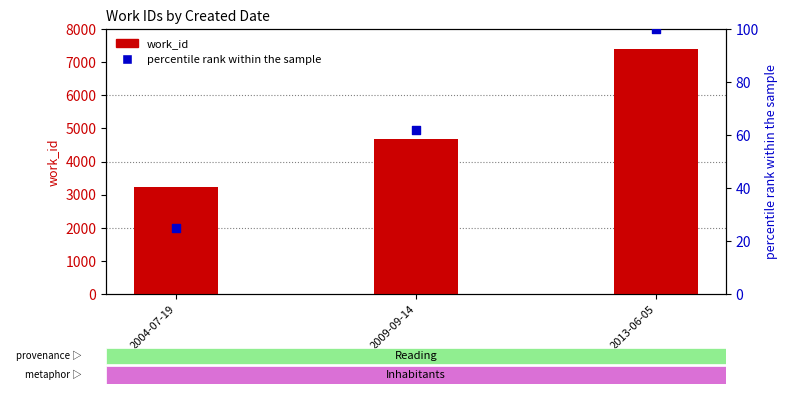

At which category is the sum across all series the highest?

2013-06-05